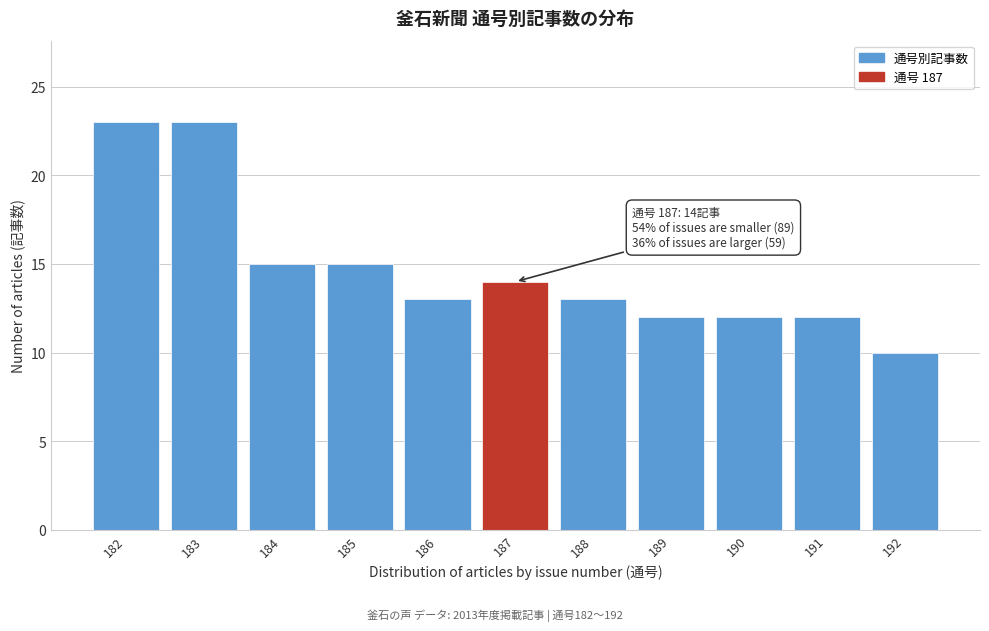

Reading left to right, transcribe all the data shown in this chart.

182=23	183=23	184=15	185=15	186=13	187=14	188=13	189=12	190=12	191=12	192=10